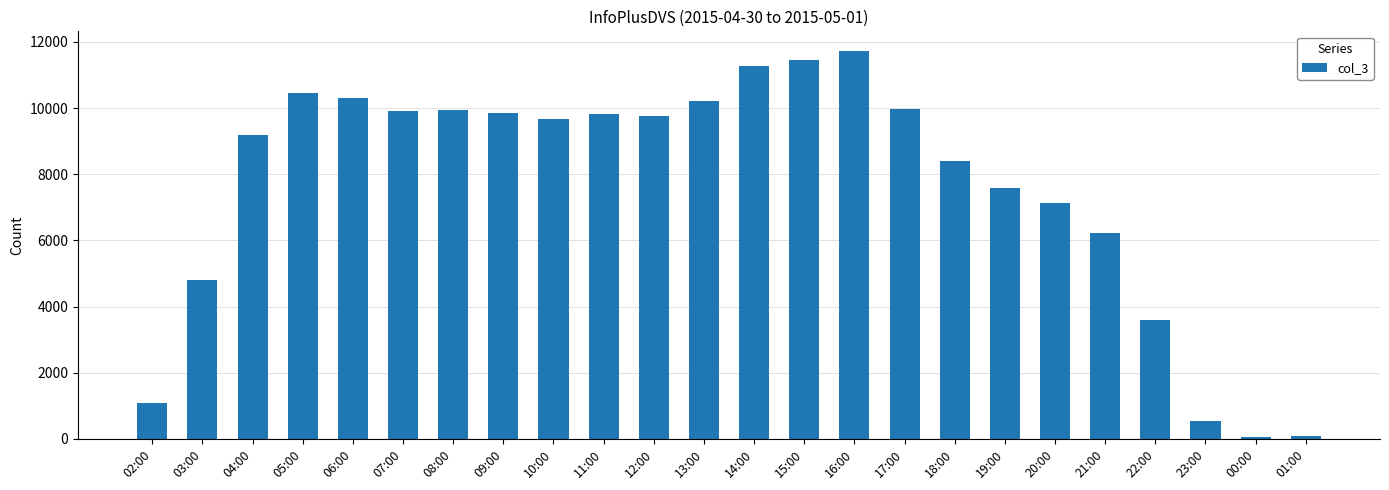

What is the difference between the second highest and second lowest values?

11371